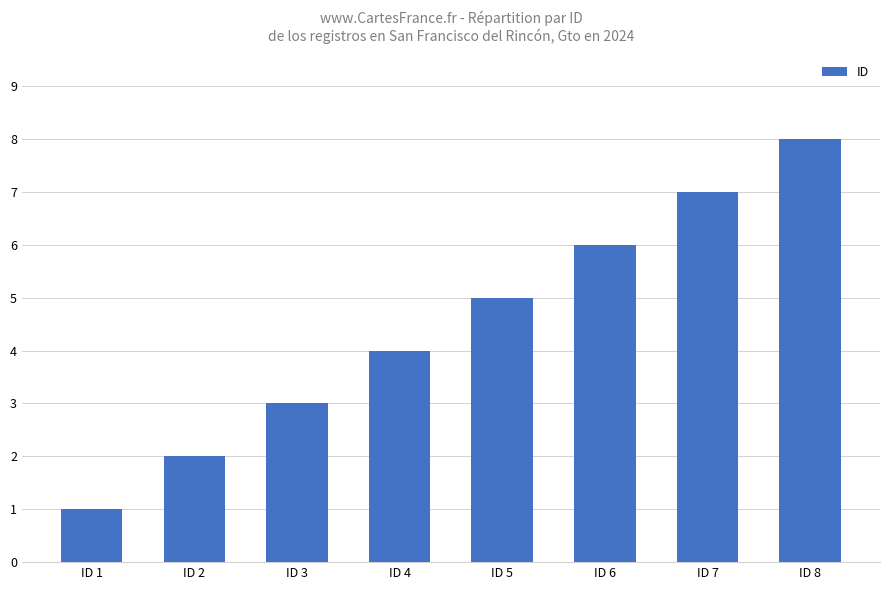

The chart shows a value of 11 at ID 7. True or false?

False